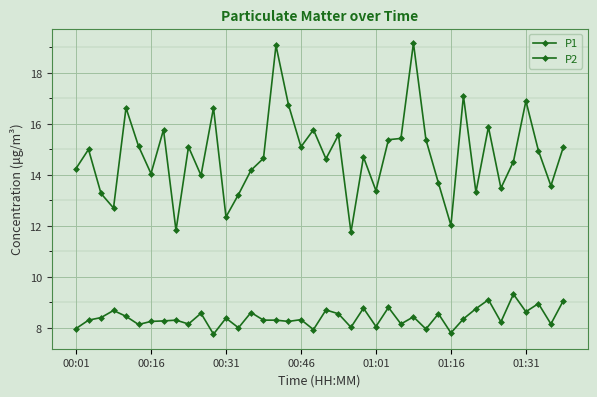

True or false: P2 and P1 intersect in this chart.

False